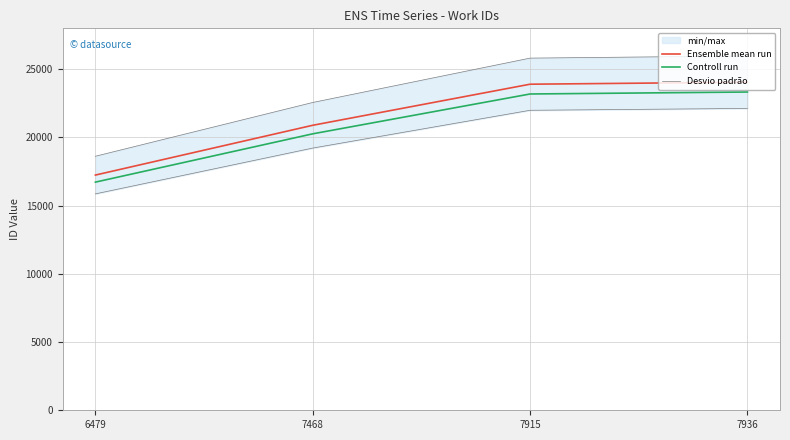

At which category is the sum across all series the highest?

7936